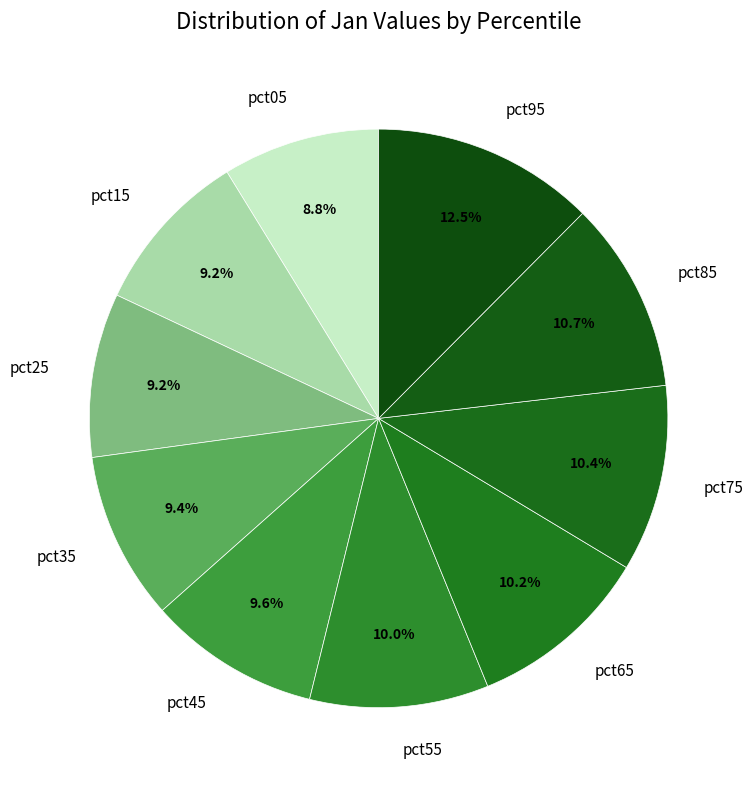

Does pct75 account for over 50% of the chart?

No